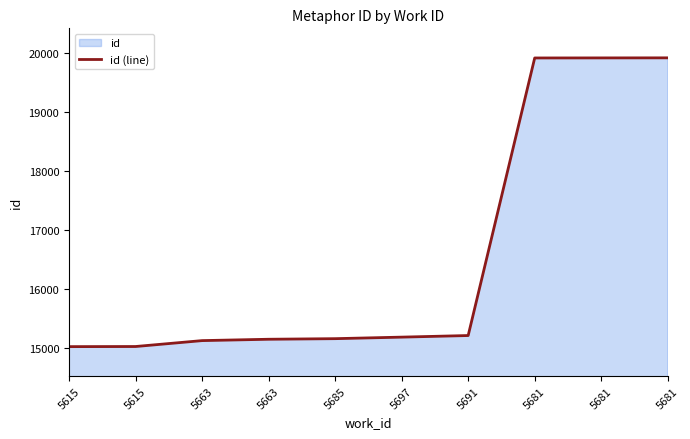

Is it true that the value at 5663 is 15150?

True